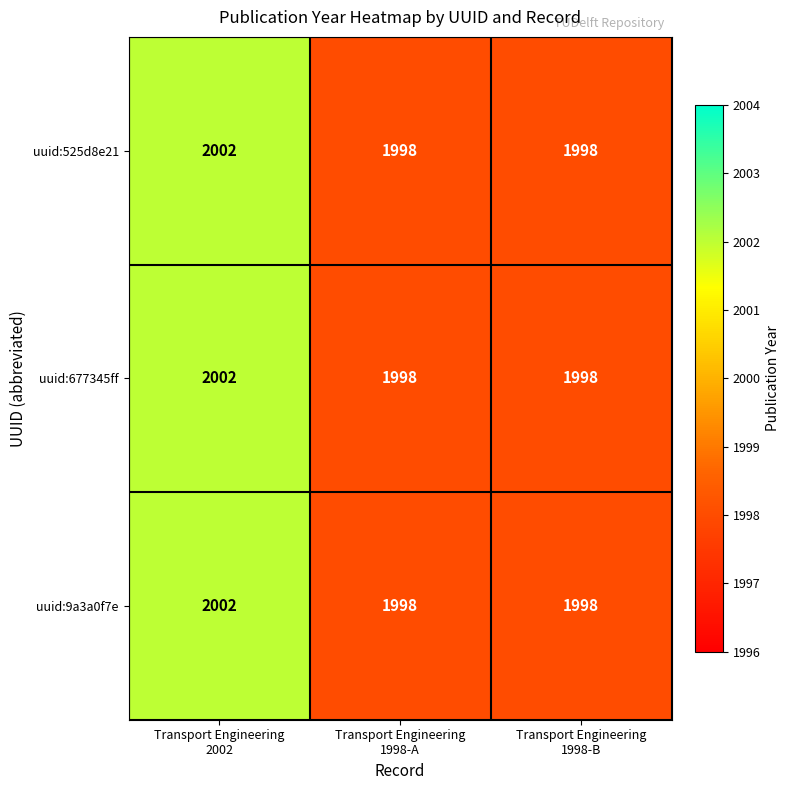

Count the number of categories in the chart.

3